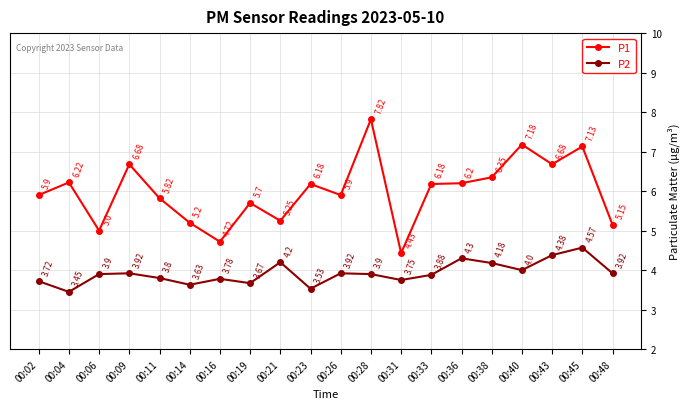

What is the total value across all series at 00:06?

8.9